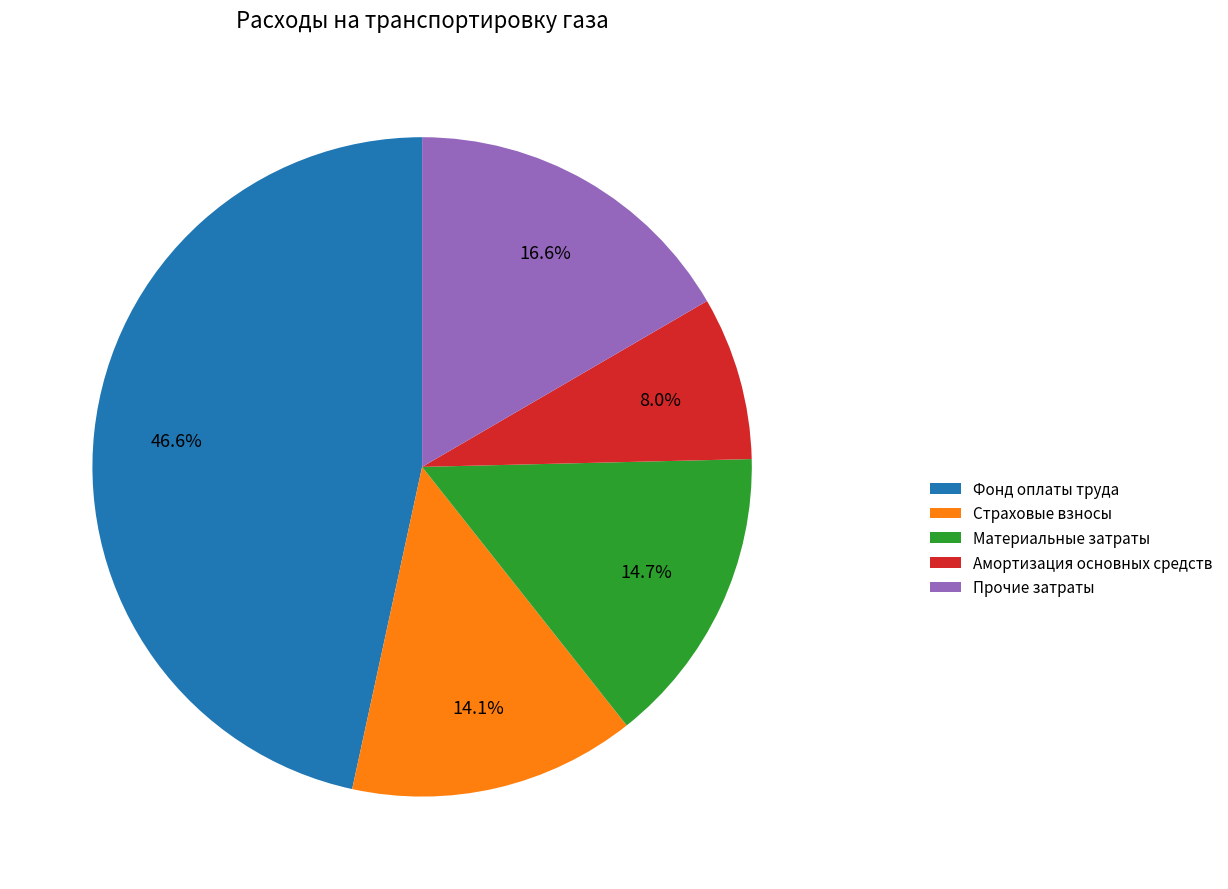

Count the number of slices in the pie.

5